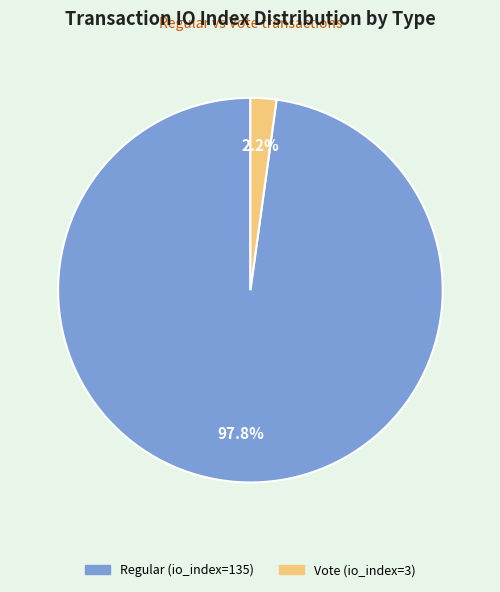

Which has a higher value, Regular (io_index=135) or Vote (io_index=3)?

Regular (io_index=135)